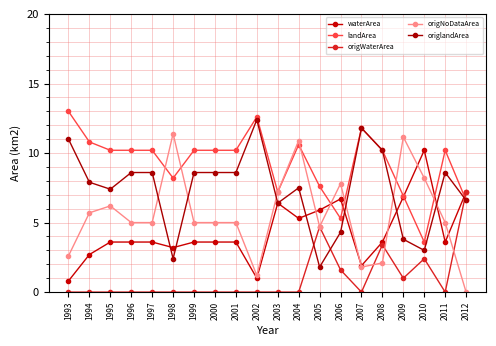

What are all the series names shown in the legend?

waterArea, landArea, origWaterArea, origNoDataArea, origlandArea